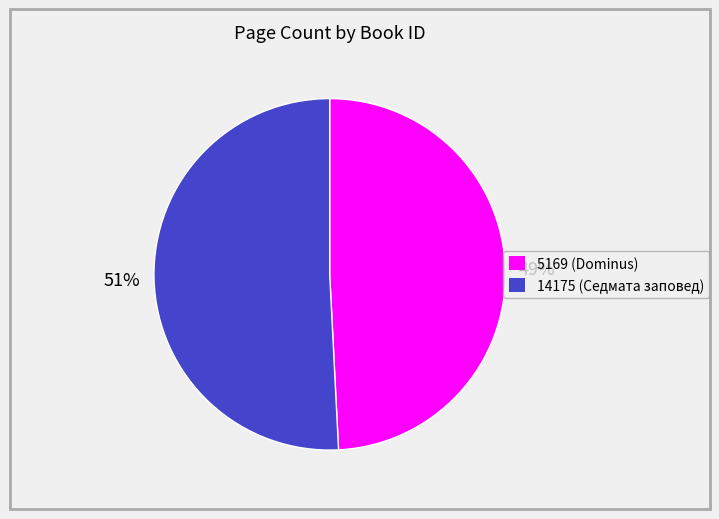

Which slice represents more than half of the pie?

14175